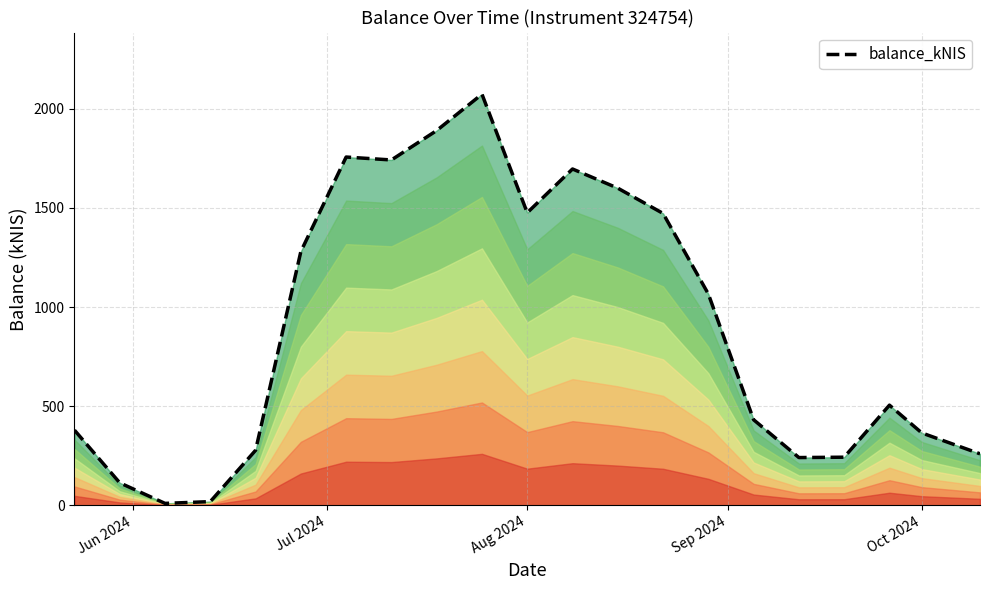

What is the highest value of the balance_kNIS series?

2073.6